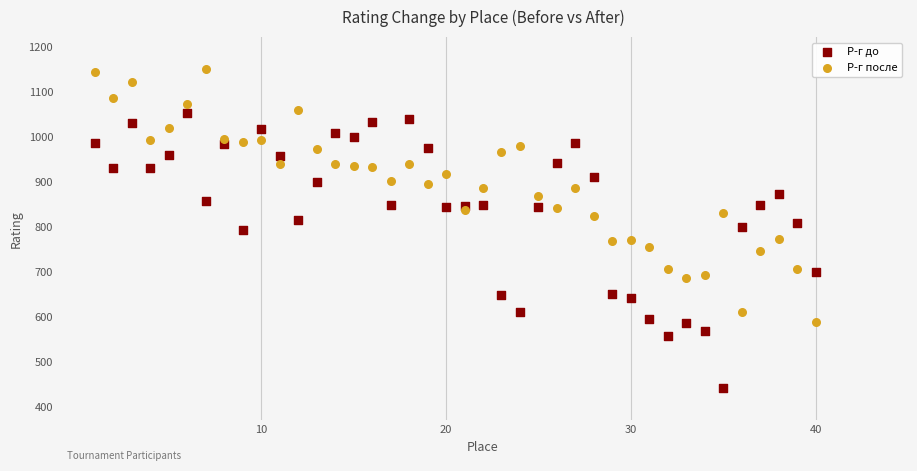

What is the X range (max minus min) for the scatter plot?

39